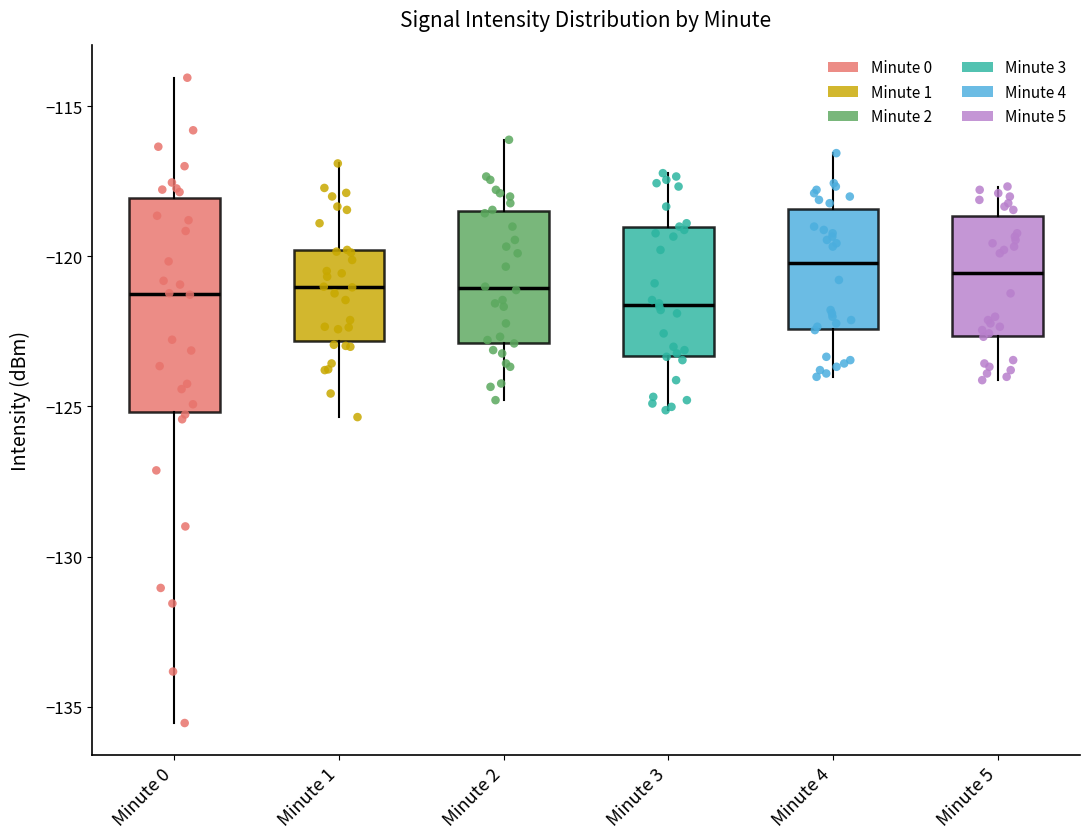

Reading left to right, read every box against the y-axis: the position of its median line, the range the box covers, and the ends of its whiskers. The values are not printed on the chart, so give them approximately, as read against the axis.

Minute 0: median -121.5, box -125.0 to -118.0, whiskers -135.5 to -114.0
Minute 1: median -121.0, box -123.0 to -120.0, whiskers -125.5 to -117.0
Minute 2: median -121.0, box -123.0 to -118.5, whiskers -125.0 to -116.0
Minute 3: median -121.5, box -123.5 to -119.0, whiskers -125.0 to -117.0
Minute 4: median -120.0, box -122.5 to -118.5, whiskers -124.0 to -116.5
Minute 5: median -120.5, box -122.5 to -118.5, whiskers -124.0 to -117.5